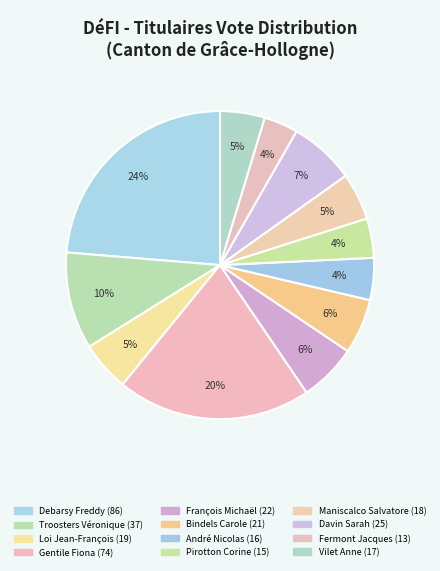

Count the number of slices in the pie.

12